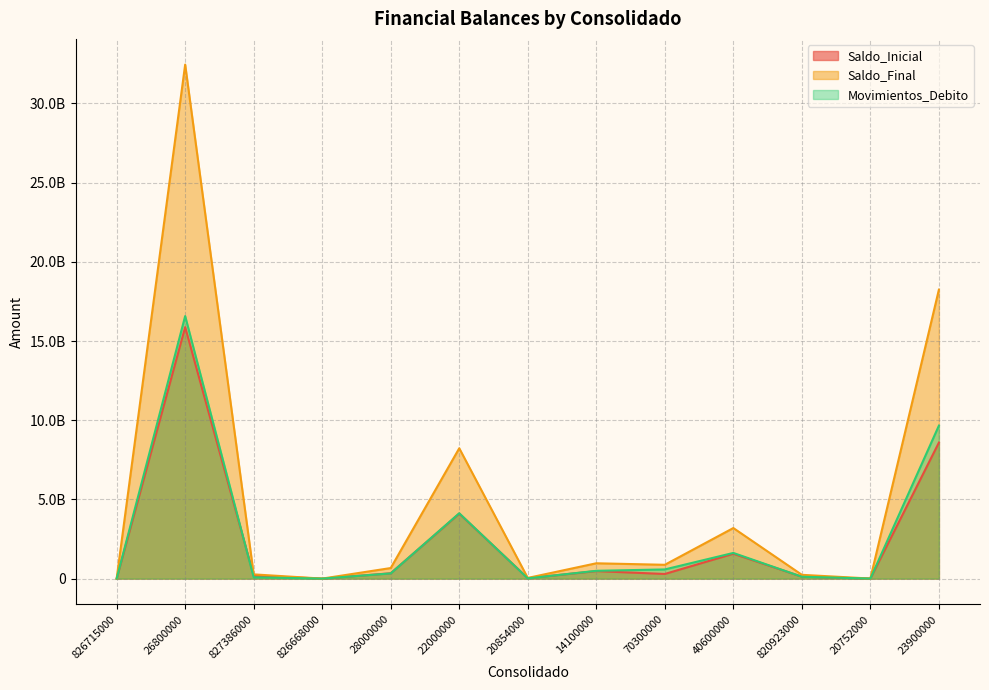

What is the total value across all series at 22000000?

16461701926